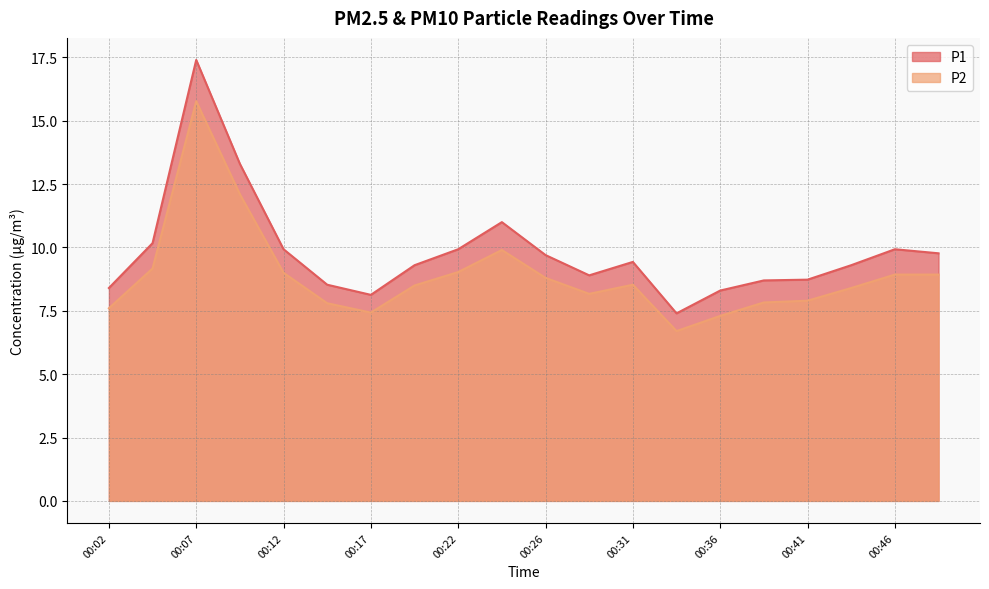

What is the sum of the P1 values at 00:44 and 00:34?

16.7